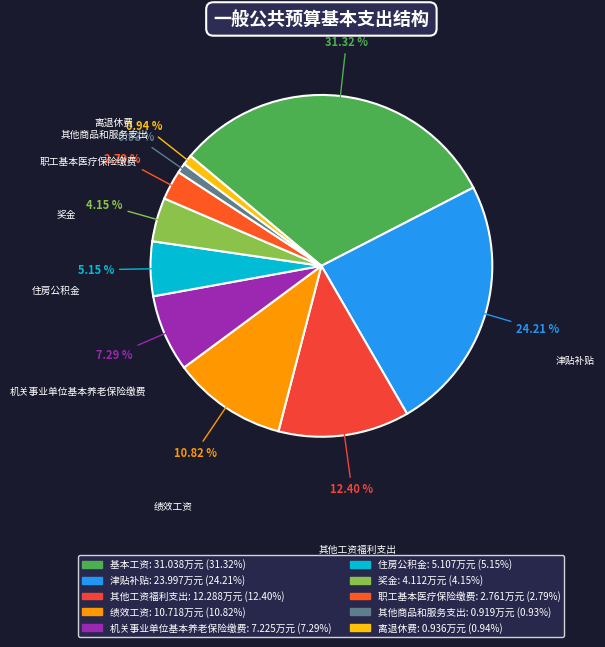

Combined, do 绩效工资 and 机关事业单位基本养老保险缴费 account for over 50%?

No